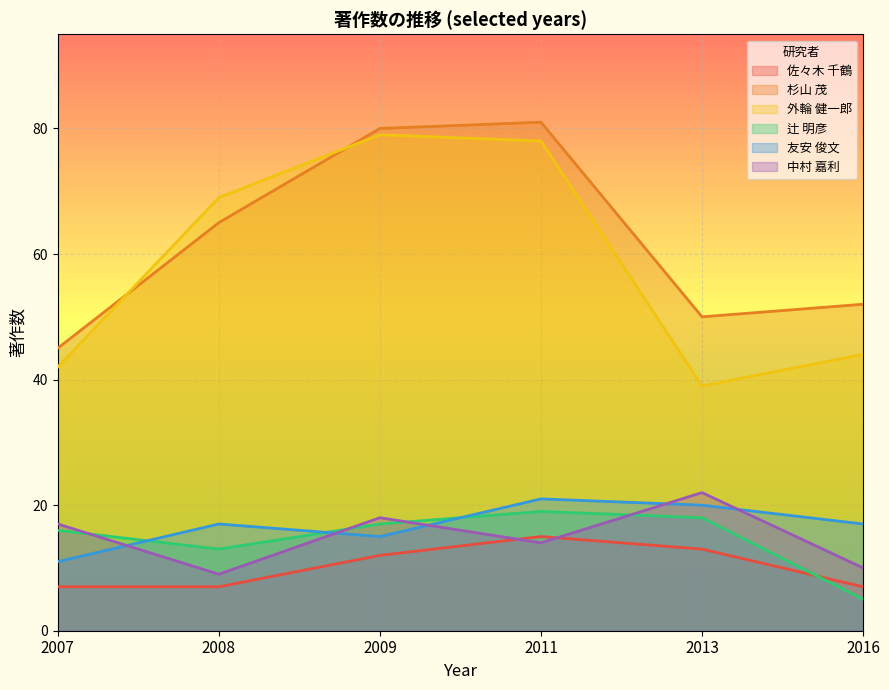

What is the difference between the highest and lowest values at 2016?

47